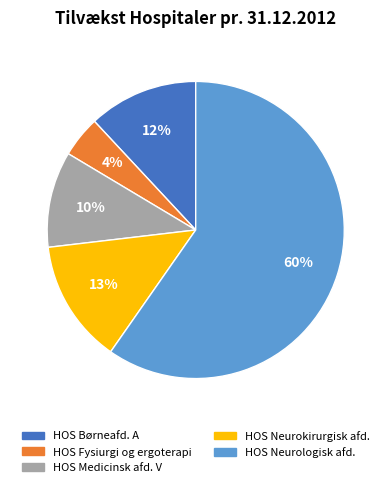

Which category has the biggest portion of the pie?

HOS Neurologisk afd.